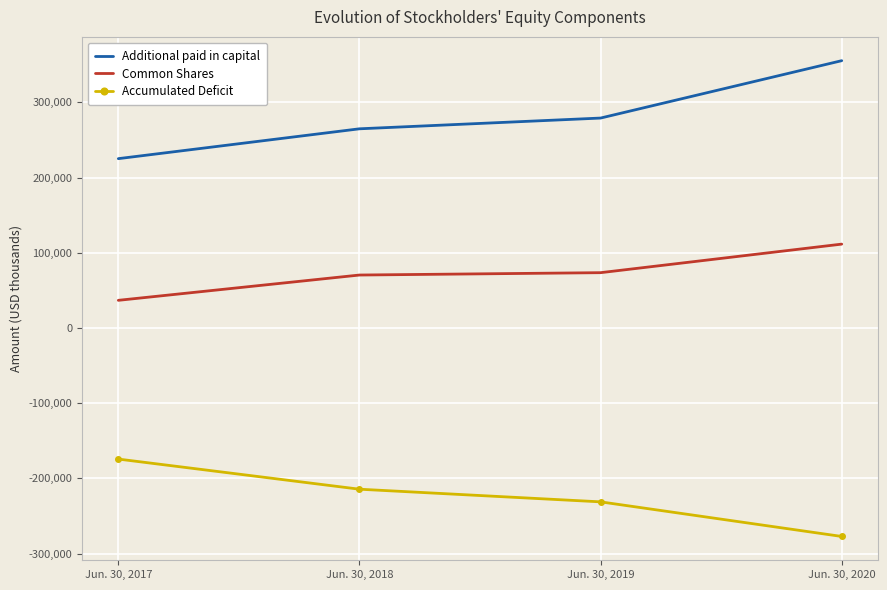

What is the spread (max minus min) of values at Jun. 30, 2020?

632686